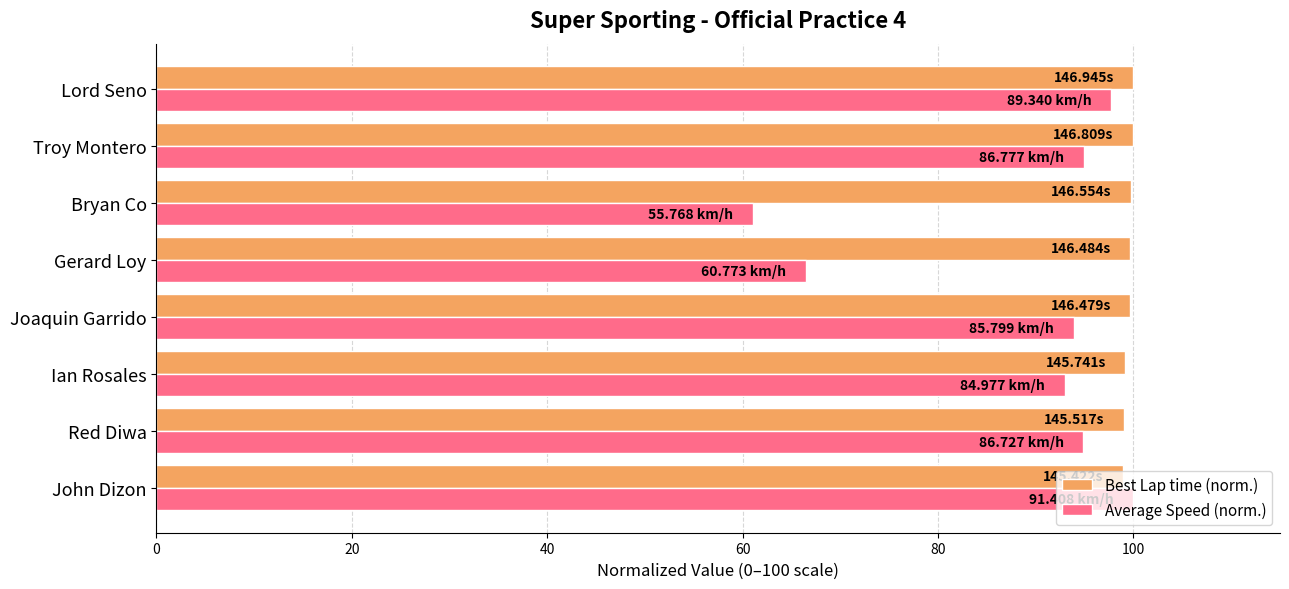

What is the difference between the maximum and minimum values in the Average Speed (norm.) series?

39.0